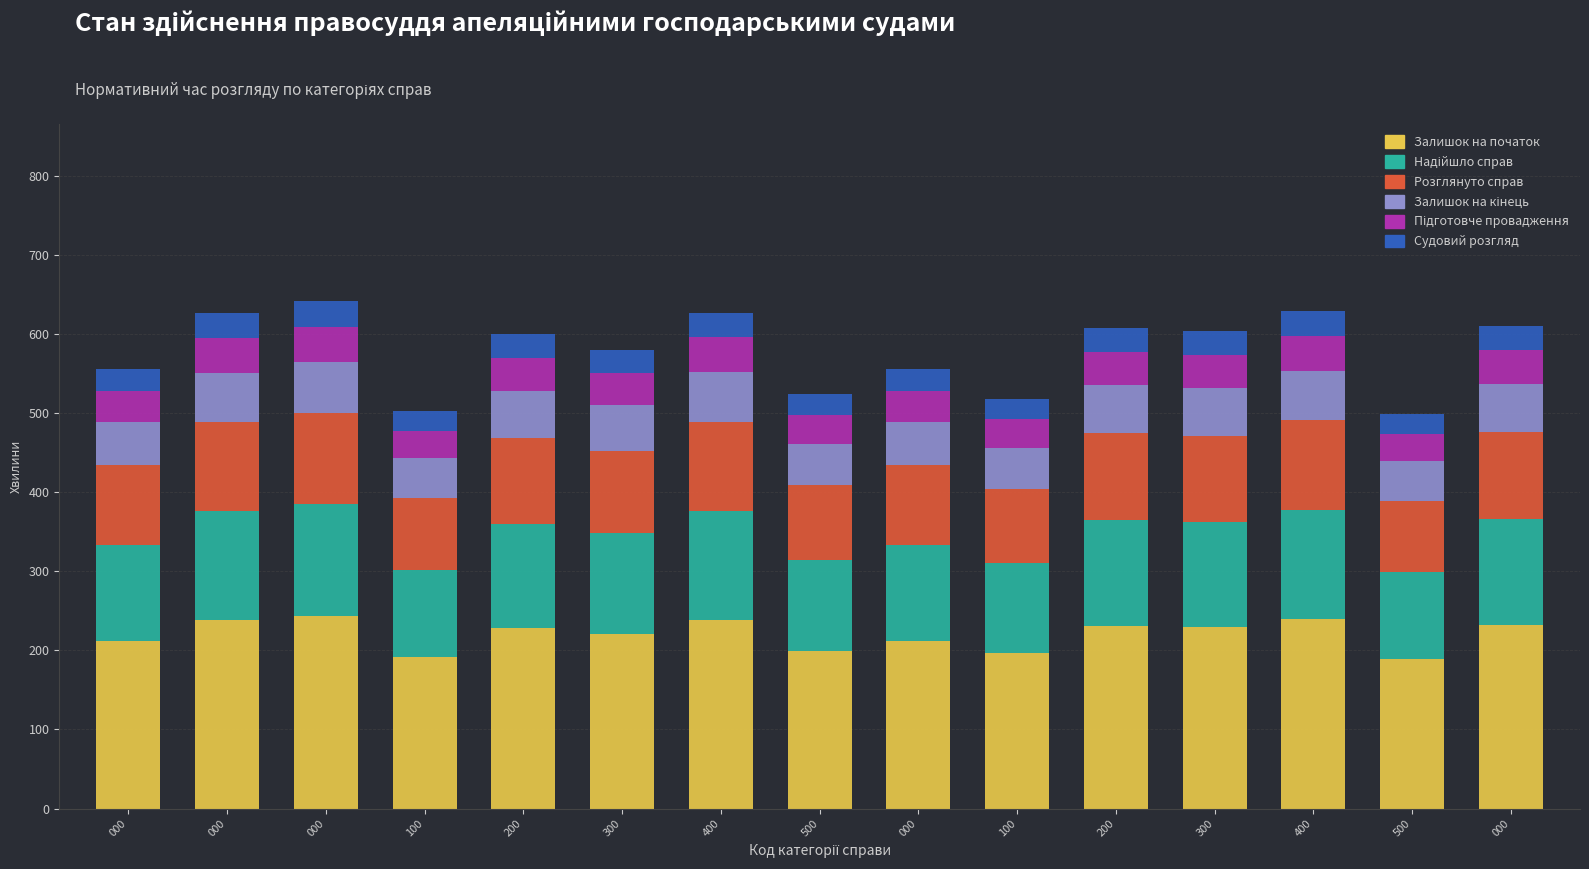

Read the Судовий розгляд value at 400.

31.4